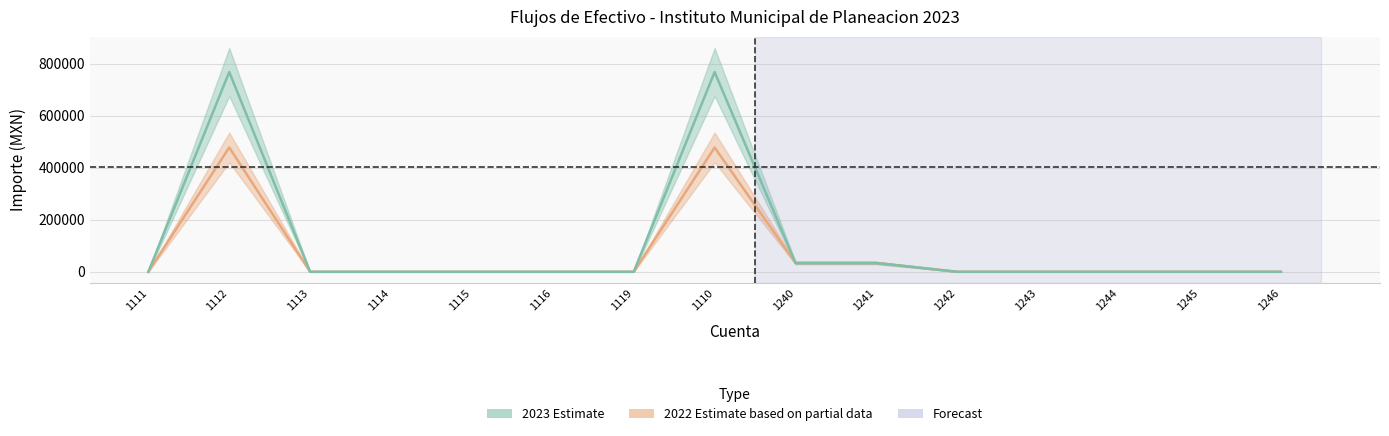

Between 1246 and 1242, which is larger?

1246